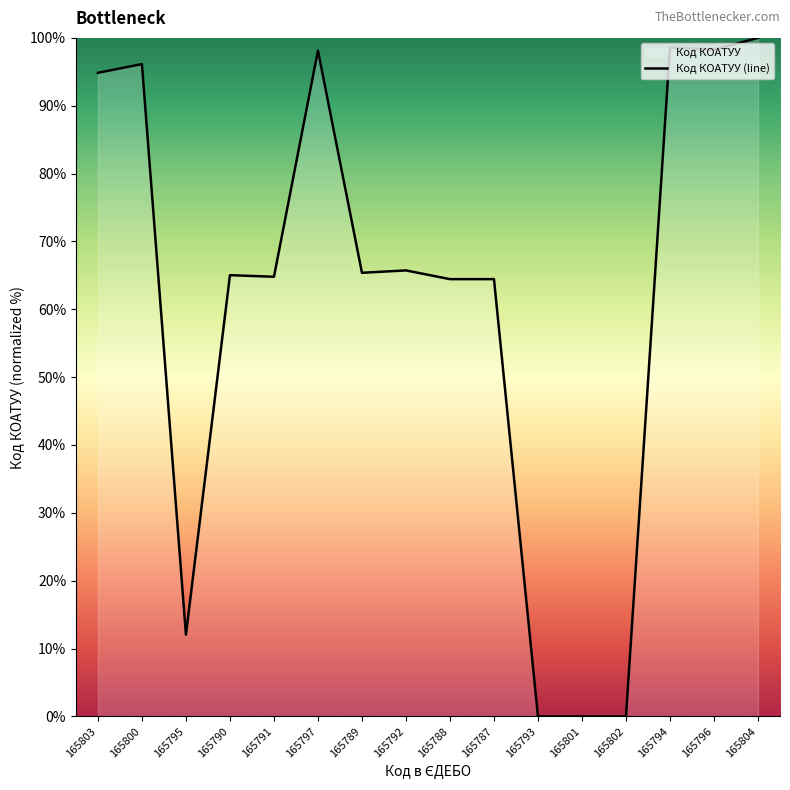

What is the maximum value shown in the chart?

100.0